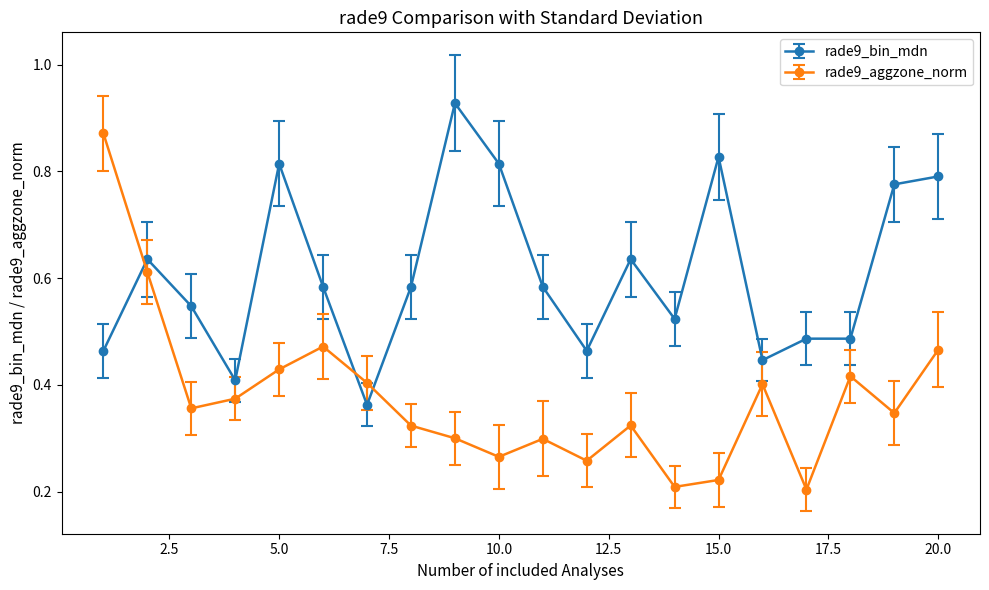

How many times do rade9_aggzone_norm and rade9_bin_mdn cross each other?

3